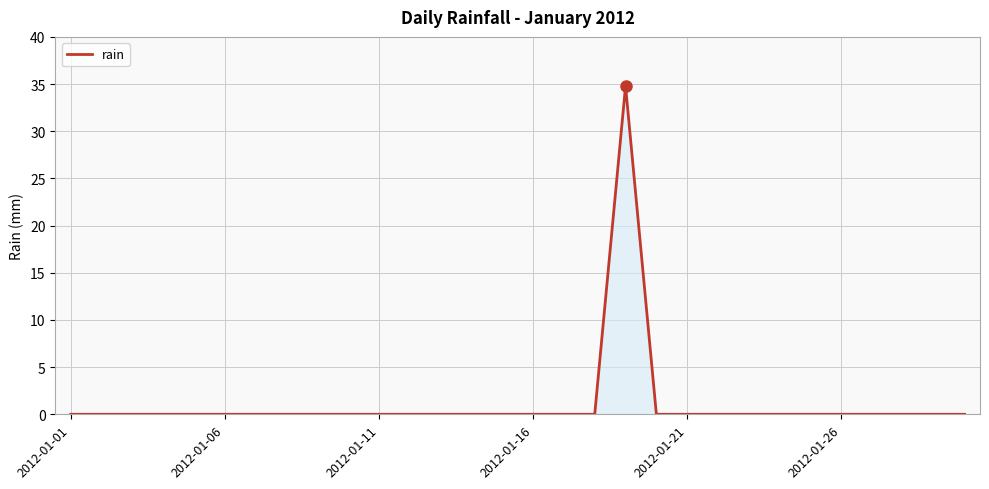

What is the difference between the maximum and minimum values?

34.8